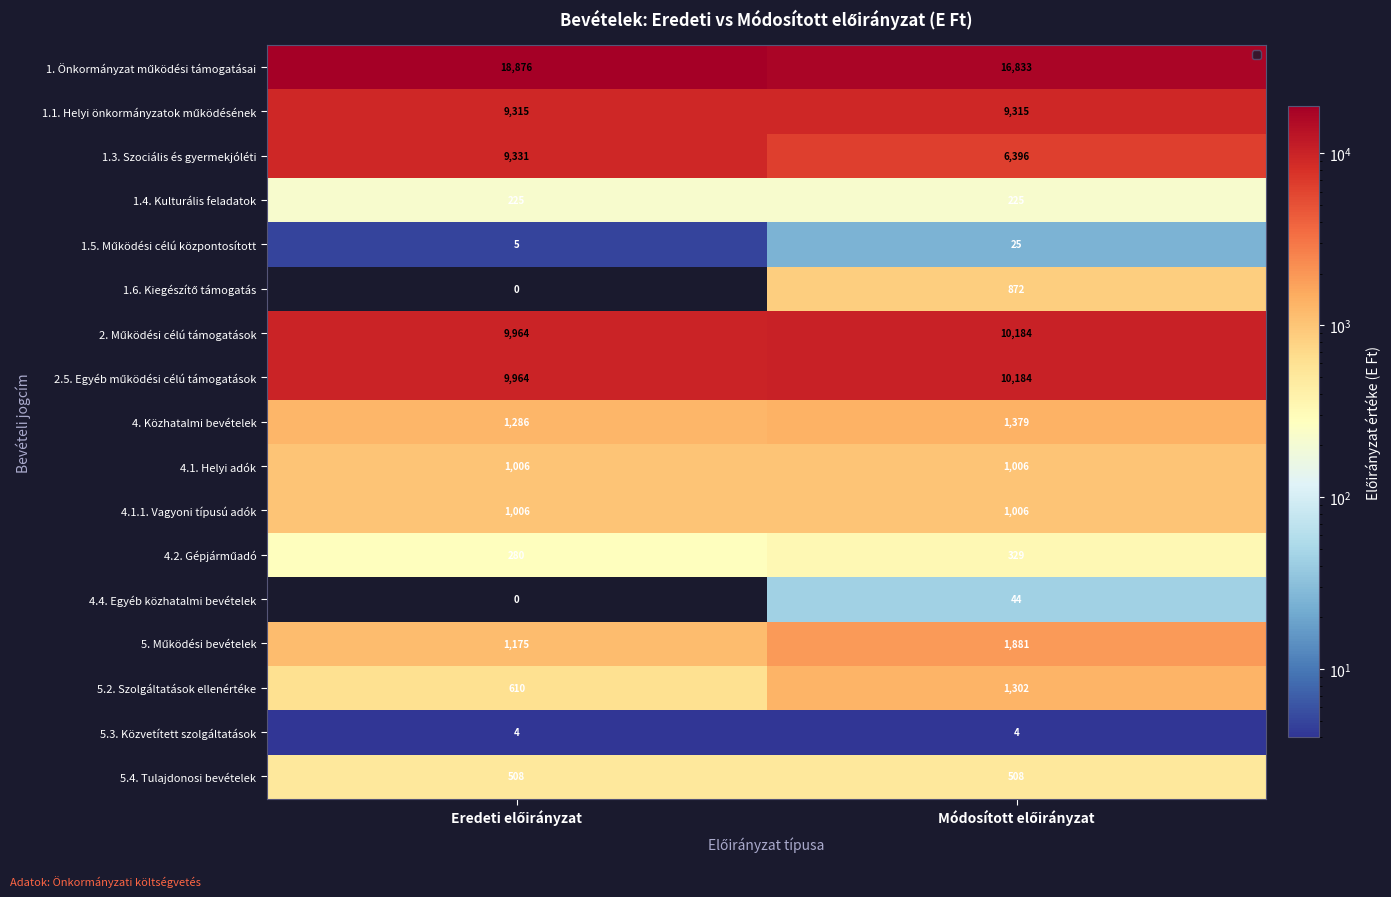

Rank the series by their maximum value, from highest to lowest.

1. Önkormányzat működési támogatásai, 2. Működési célú támogatások, 2.5. Egyéb működési célú támogatások, 1.3. Szociális és gyermekjóléti, 1.1. Helyi önkormányzatok működésének, 5. Működési bevételek, 4. Közhatalmi bevételek, 5.2. Szolgáltatások ellenértéke, 4.1. Helyi adók, 4.1.1. Vagyoni típusú adók, 1.6. Kiegészítő támogatás, 5.4. Tulajdonosi bevételek, 4.2. Gépjárműadó, 1.4. Kulturális feladatok, 4.4. Egyéb közhatalmi bevételek, 1.5. Működési célú központosított, 5.3. Közvetített szolgáltatások